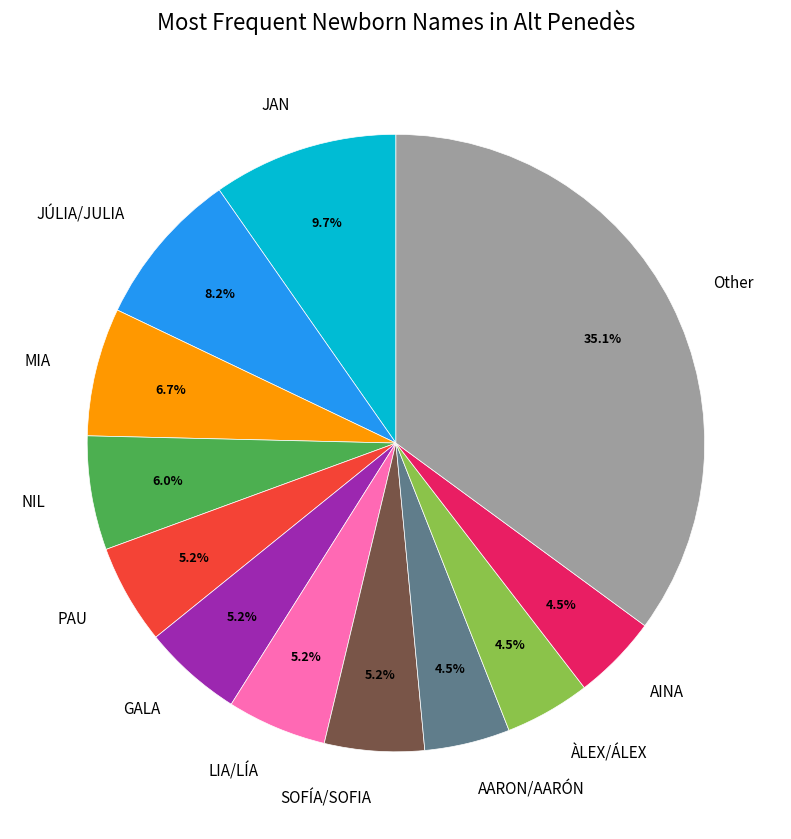

Is there a majority slice in this chart?

No